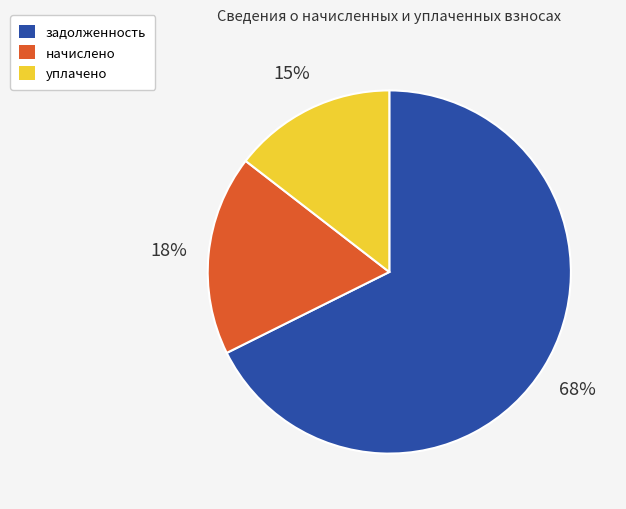

To the nearest percent, what is the average slice percentage?

33%